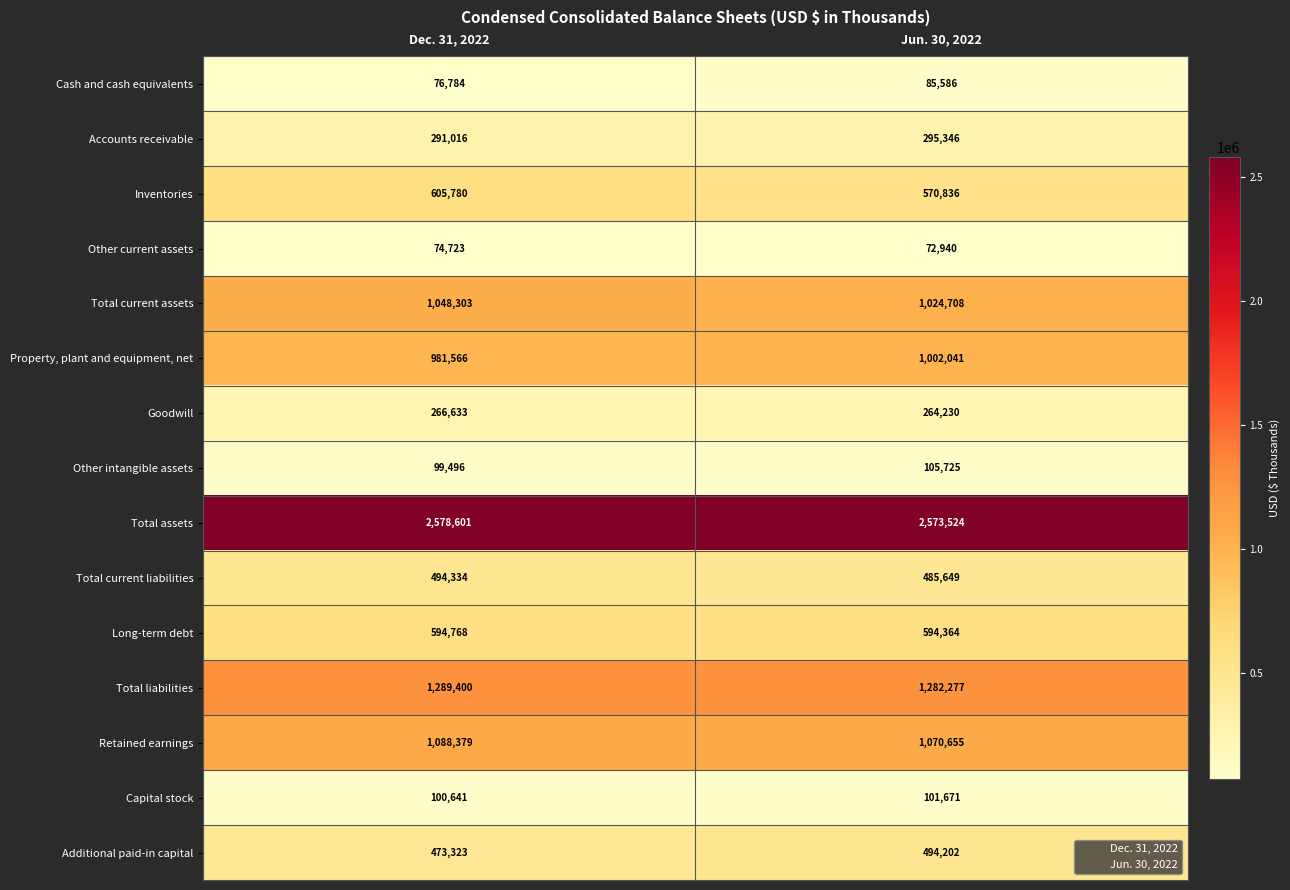

Where is Accounts receivable nearest to the value 293181?

Dec. 31, 2022